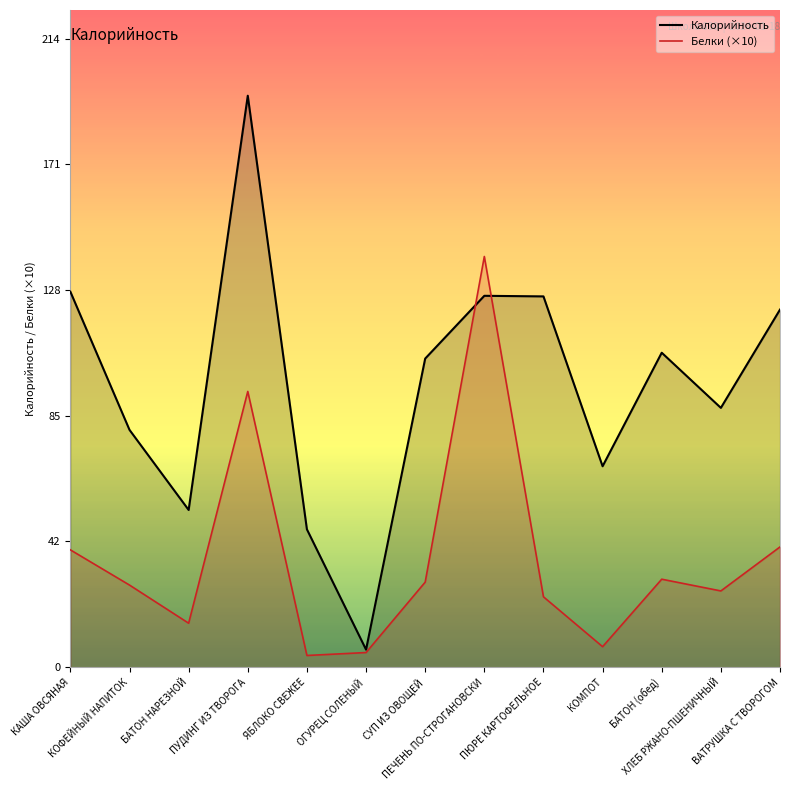

What is the sum of the Белки (×10) values at ПЕЧЕНЬ ПО-СТРОГАНОВСКИ and ПУДИНГ ИЗ ТВОРОГА?

234.0